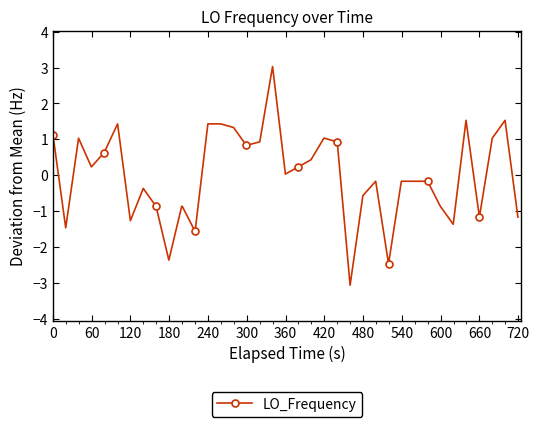

What is the minimum value shown in the chart?

-3.1